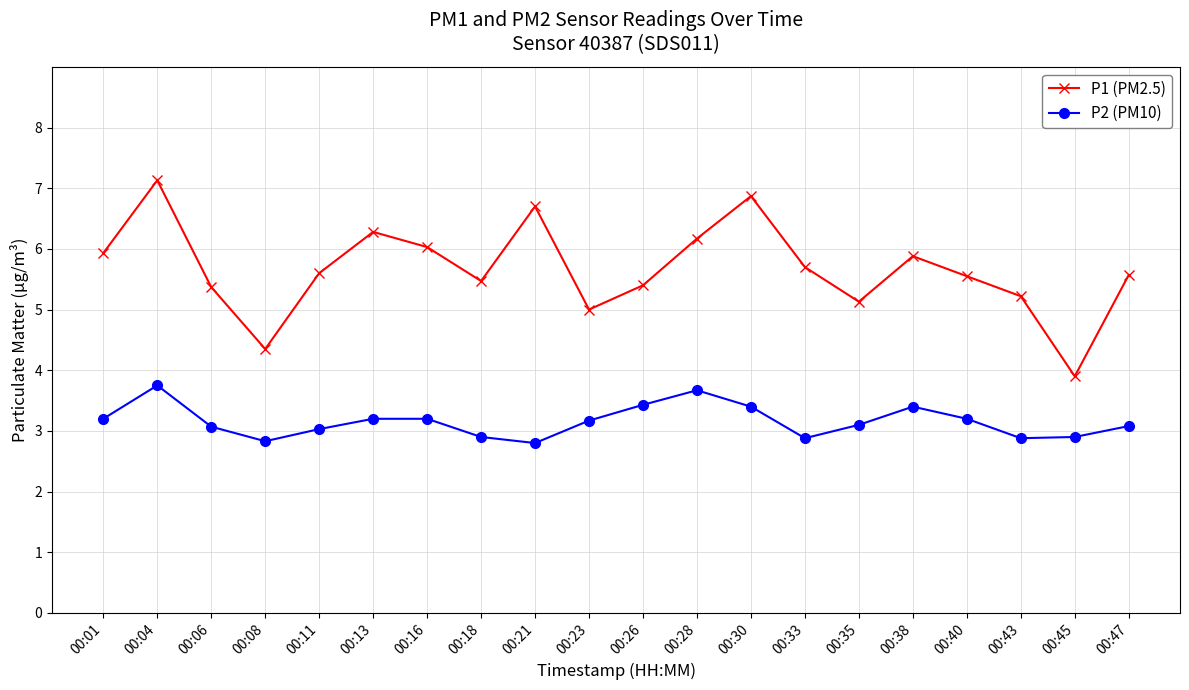

Rank the series by their average value, from lowest to highest.

P2 (PM10), P1 (PM2.5)